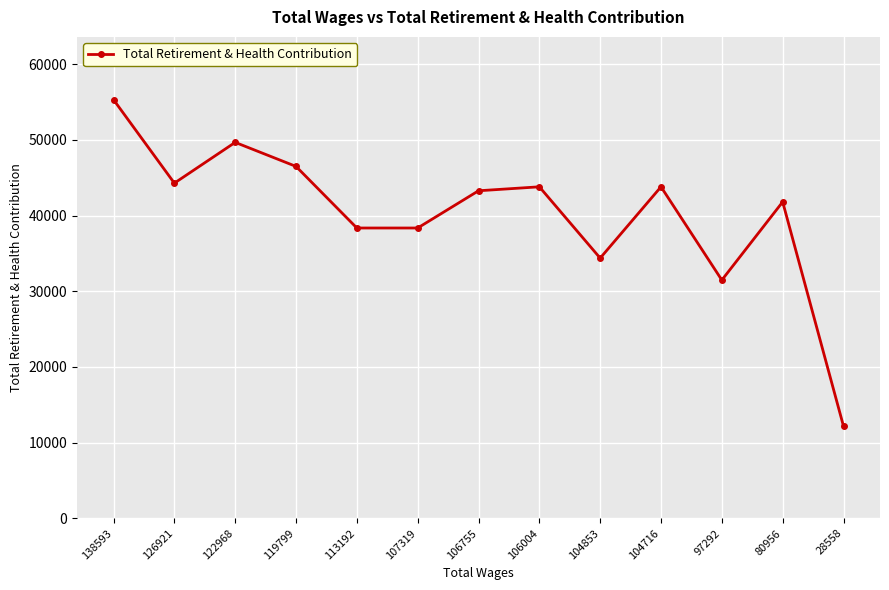

How many interior local peaks (higher than both neighbors) does the data have?

4